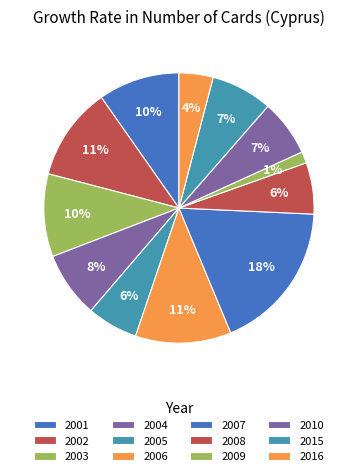

What is the largest slice in the pie chart?

2007